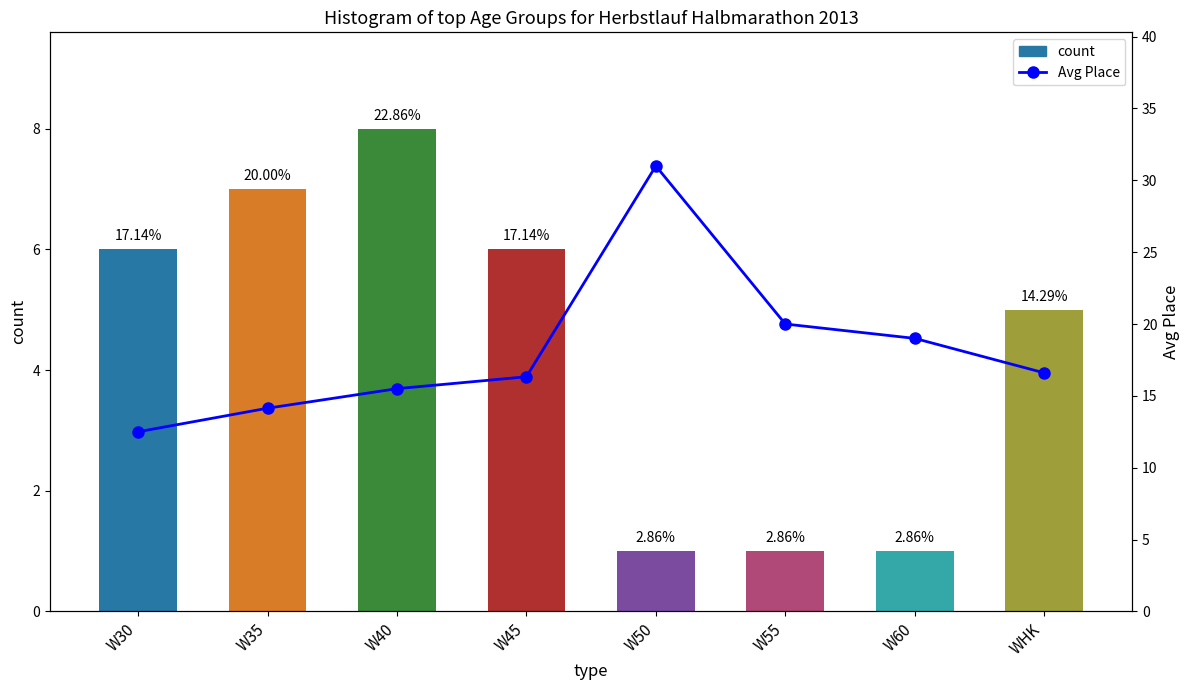

What is the greatest value displayed?

31.0